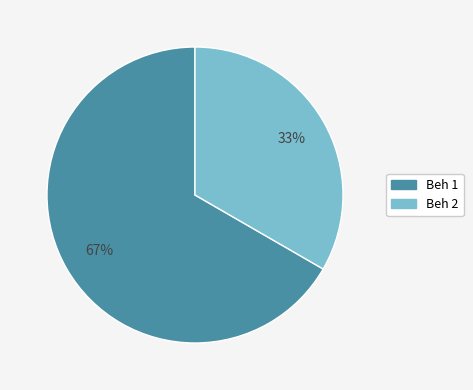

How many segments does this pie chart have?

2